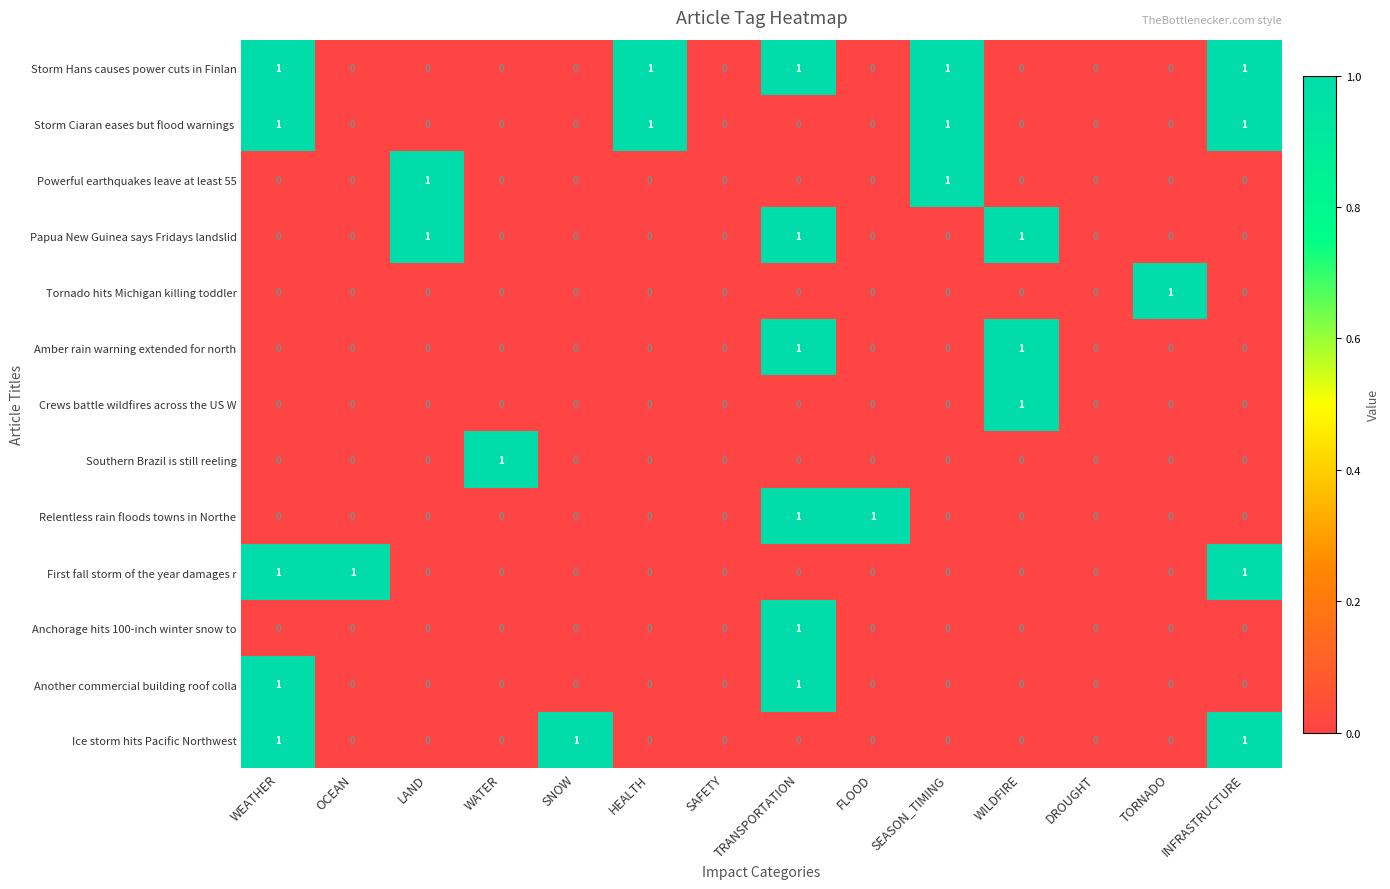

Which series changed the most between HEALTH and SEASON_TIMING?

Powerful earthquakes leave at least 55